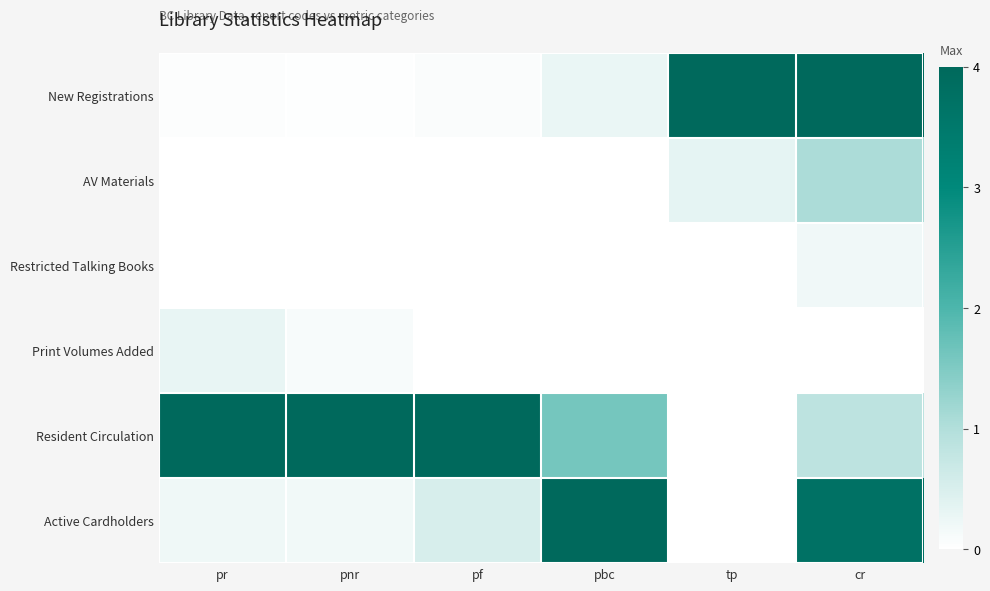

Reading left to right, extract all data points from this chart.

New Registrations: pr=0.0	pnr=0.0	pf=0.0	pbc=0.1	tp=1.0	cr=1.0
AV Materials: pr=0.0	pnr=0.0	pf=0.0	pbc=0.0	tp=0.1	cr=0.3
Restricted Talking Books: pr=0.0	pnr=0.0	pf=0.0	pbc=0.0	tp=0.0	cr=0.1
Print Volumes Added: pr=0.1	pnr=0.0	pf=0.0	pbc=0.0	tp=0.0	cr=0.0
Resident Circulation: pr=1.0	pnr=1.0	pf=1.0	pbc=0.4	tp=0.0	cr=0.2
Active Cardholders: pr=0.1	pnr=0.0	pf=0.1	pbc=1.0	tp=0.0	cr=0.9